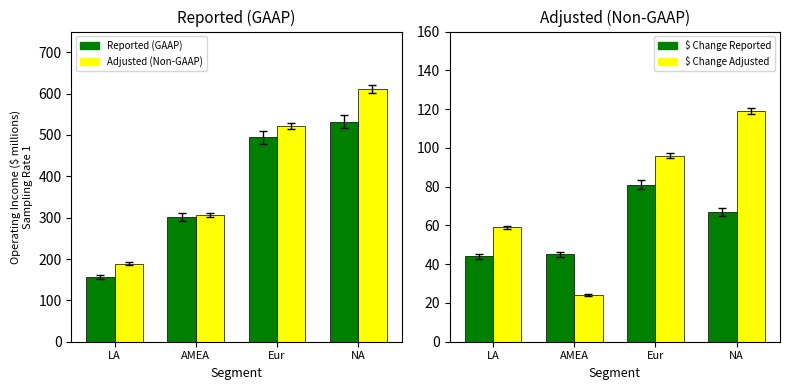

The Adjusted (Non-GAAP) series shows 611 at NA. True or false?

True